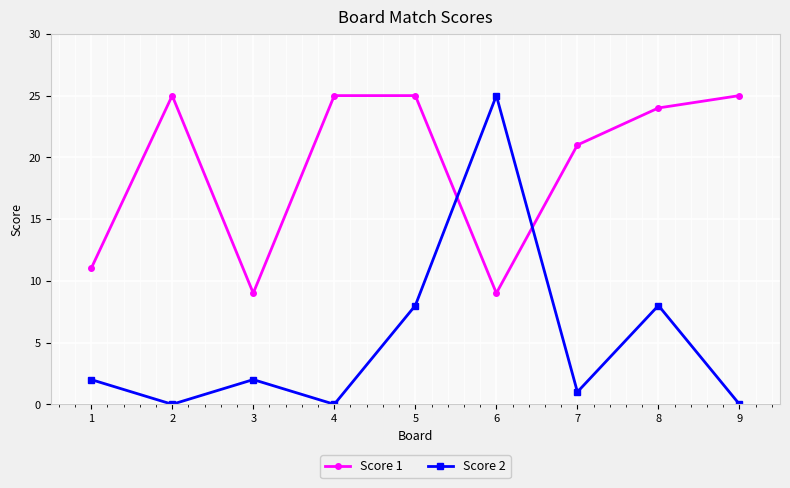

How many series are shown in this chart?

2